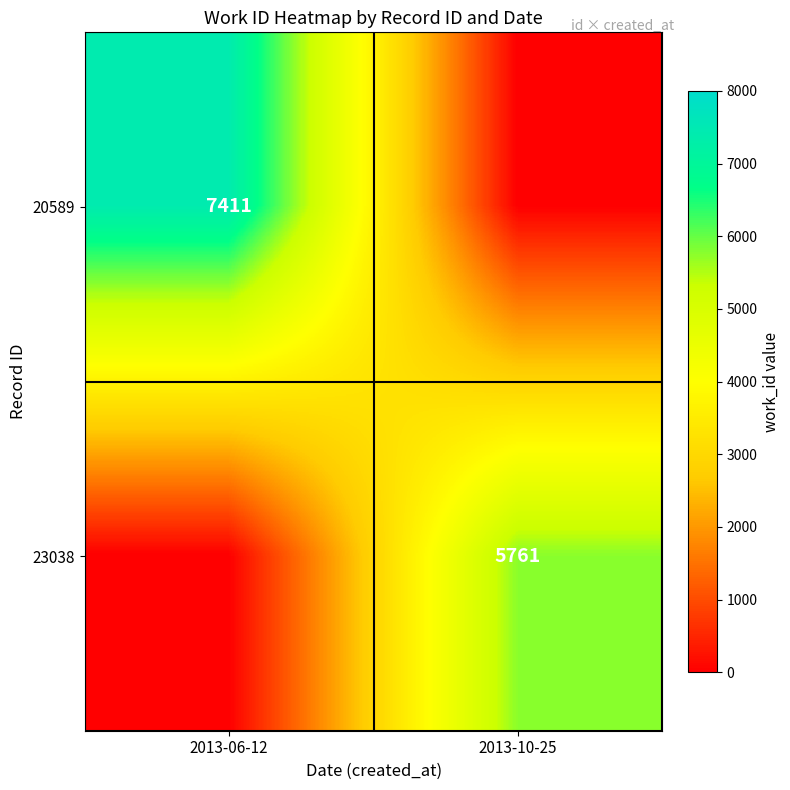

True or false: 23038 has a value of 5761 at 2013-10-25.

True